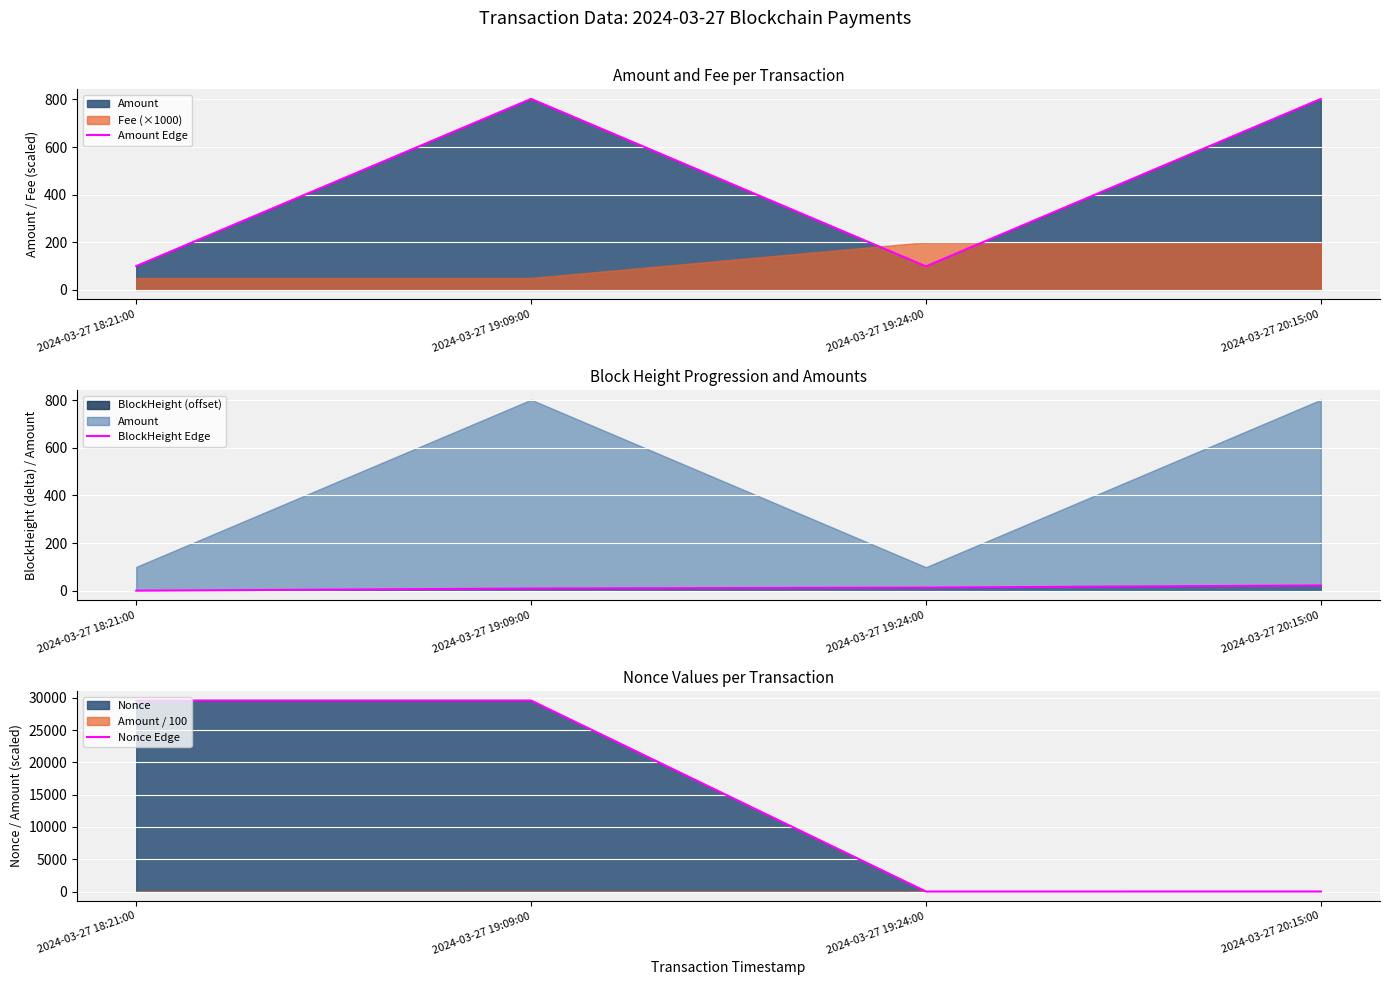

How many categories are shown in the chart?

4